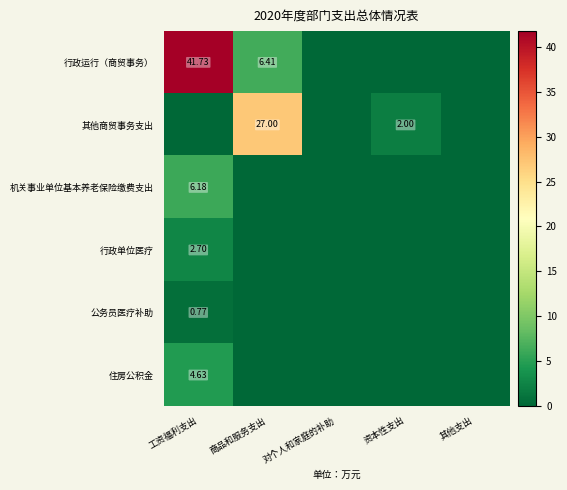

What is the sum of all 住房公积金 values?

4.6